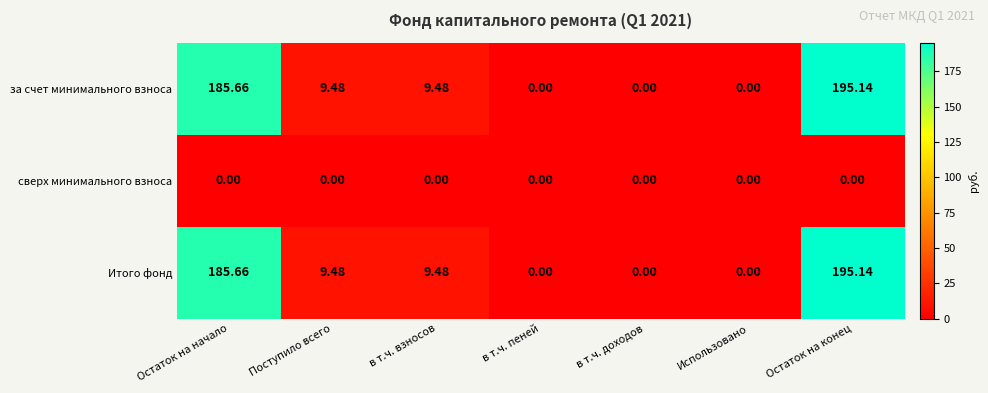

At which category is the sum across all series the highest?

Остаток на конец